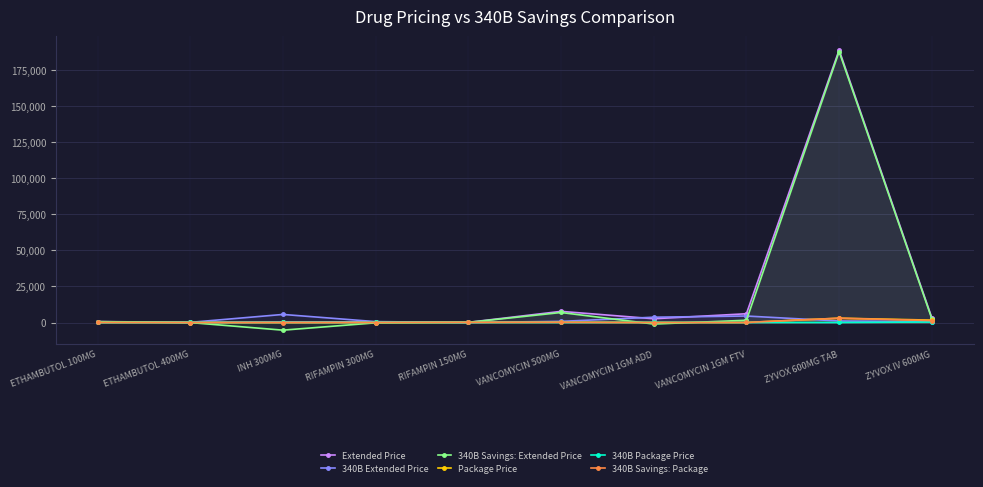

In 340B Savings: Extended Price, how many points are lower than both neighbors (excluding endpoints)?

2